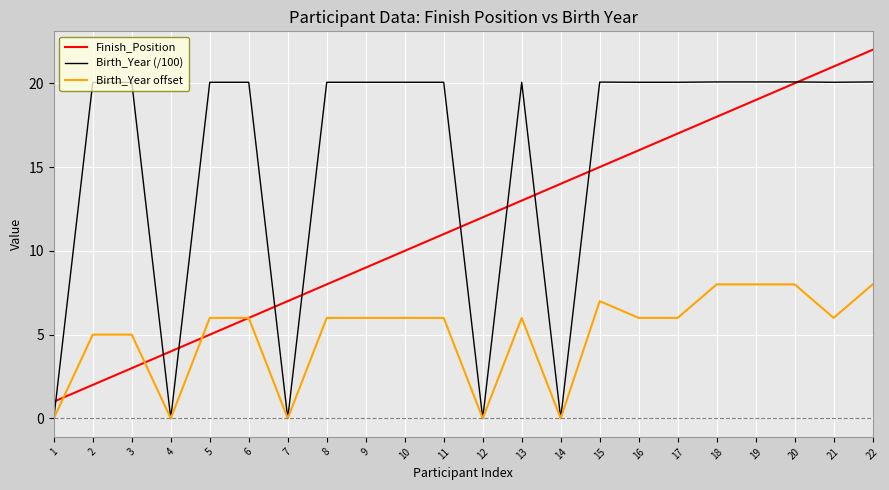

What is the difference between the highest and lowest values at 12?

12.0